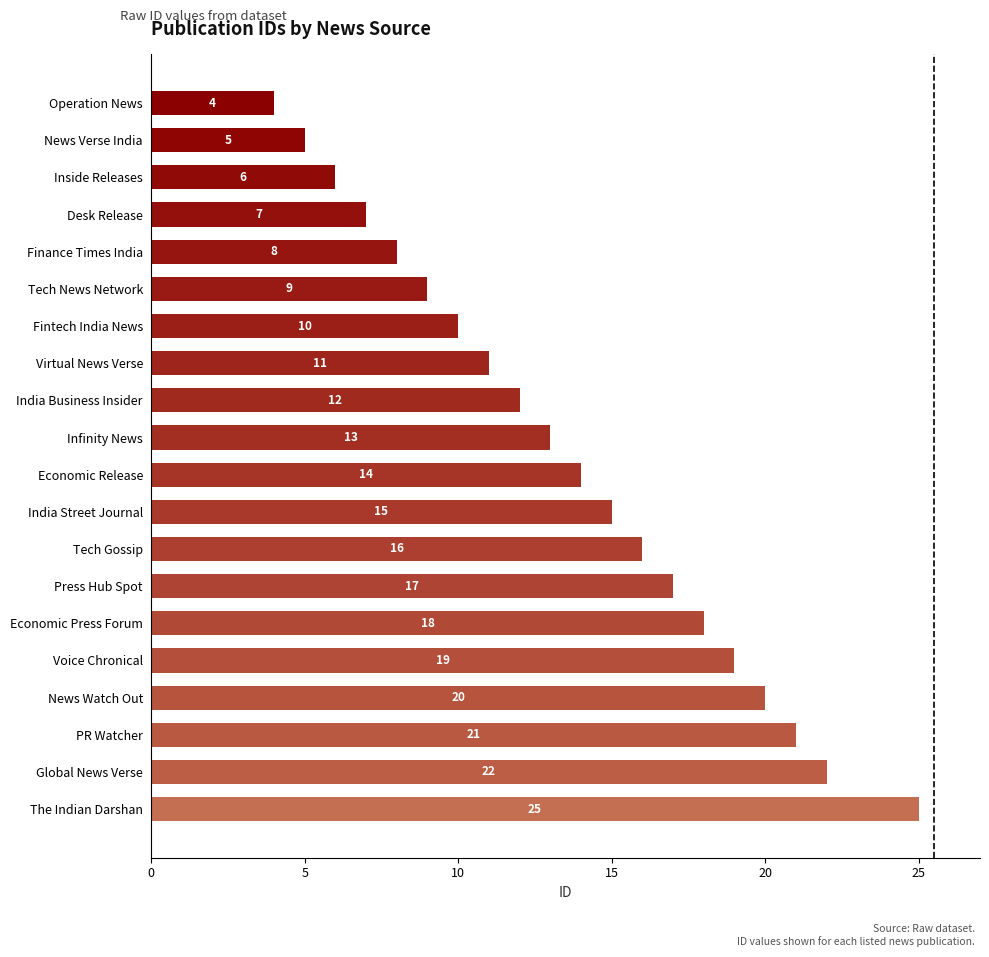

Read the value at Tech News Network, to the nearest 5.

10